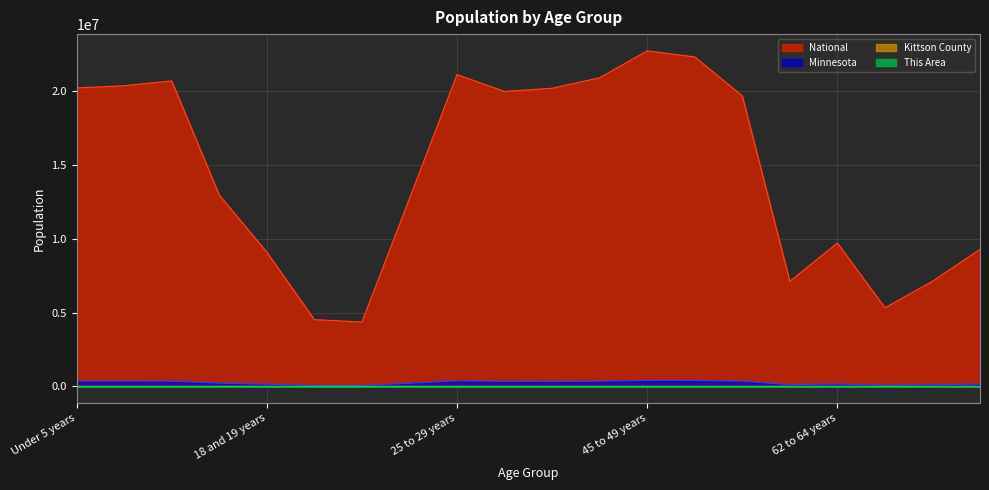

True or false: Minnesota and National intersect in this chart.

False